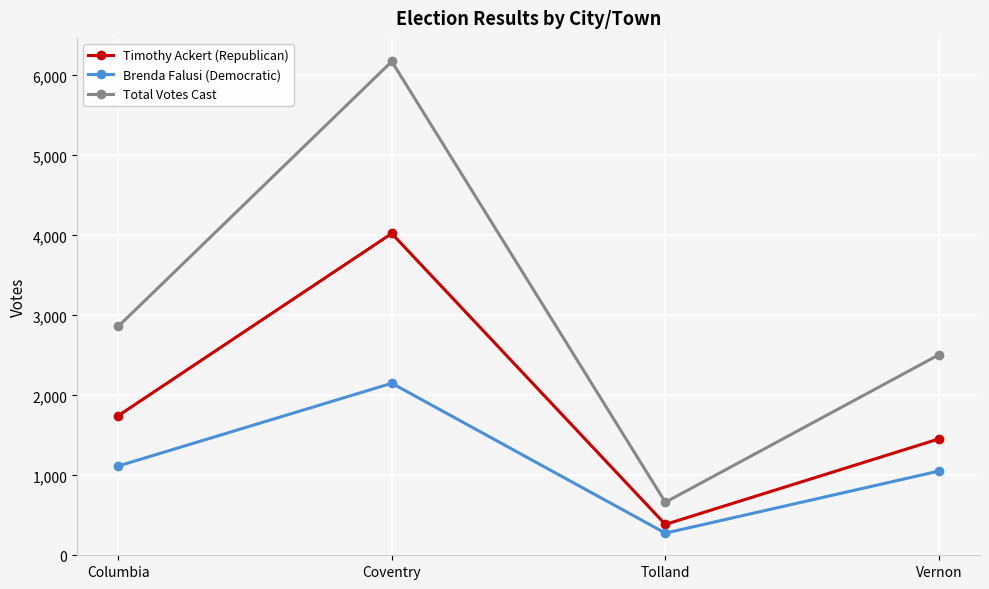

True or false: Total Votes Cast and Timothy Ackert (Republican) cross at least once.

False